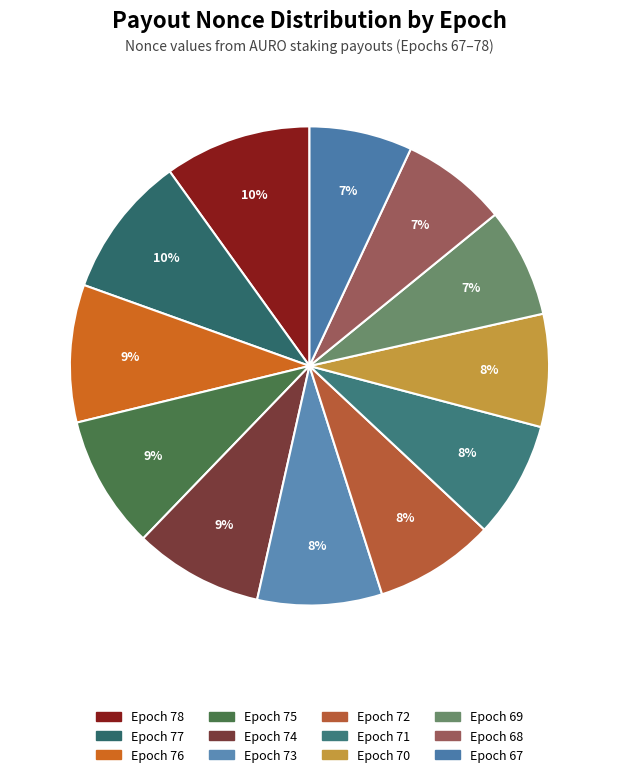

To the nearest percent, what is the difference between the largest and smallest slice percentages?

3%